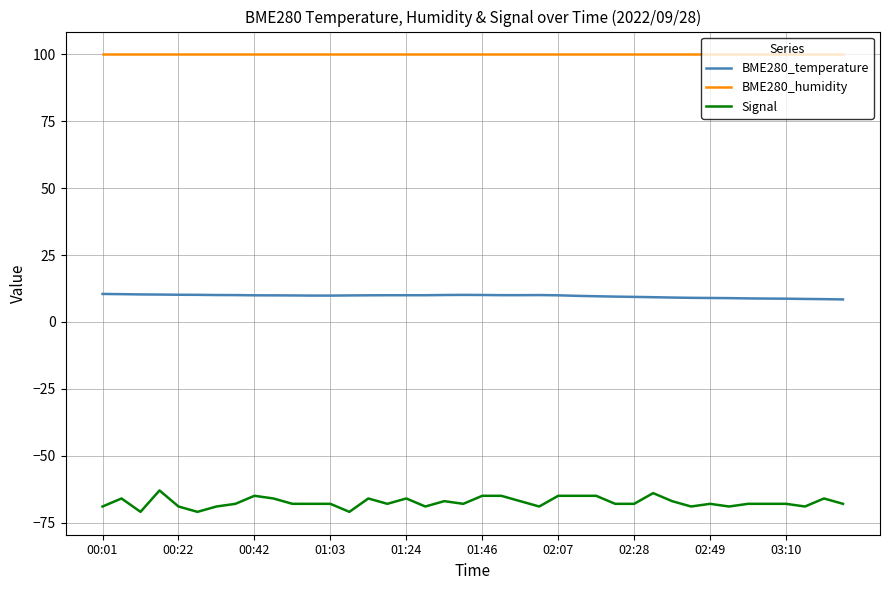

What is the minimum value for Signal?

-71.0